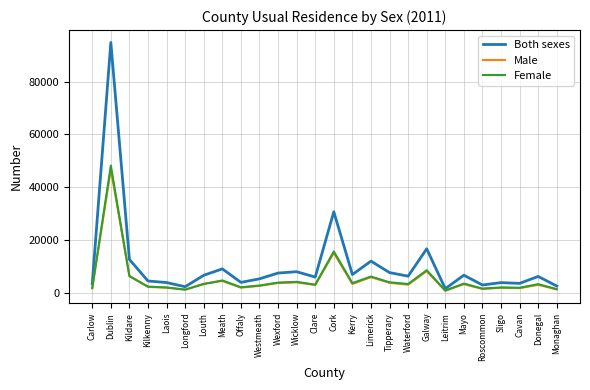

What is the lowest value of the Female series?

756